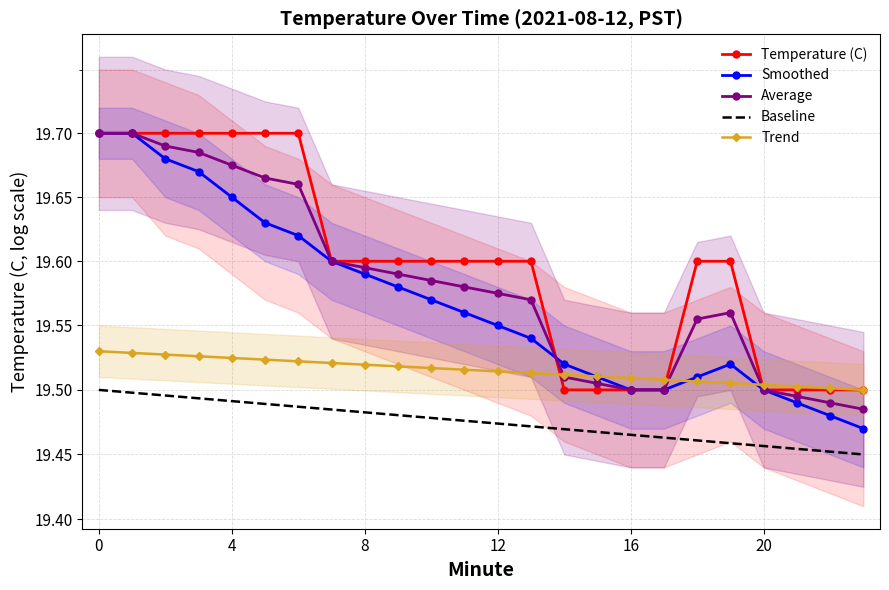

What is the label of the 18th point from the right?

6